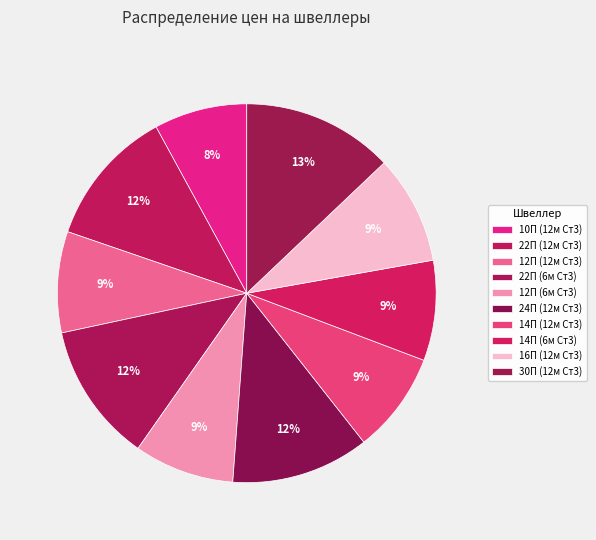

To the nearest percent, what percentage of the pie is 22П (12м Ст3)?

12%